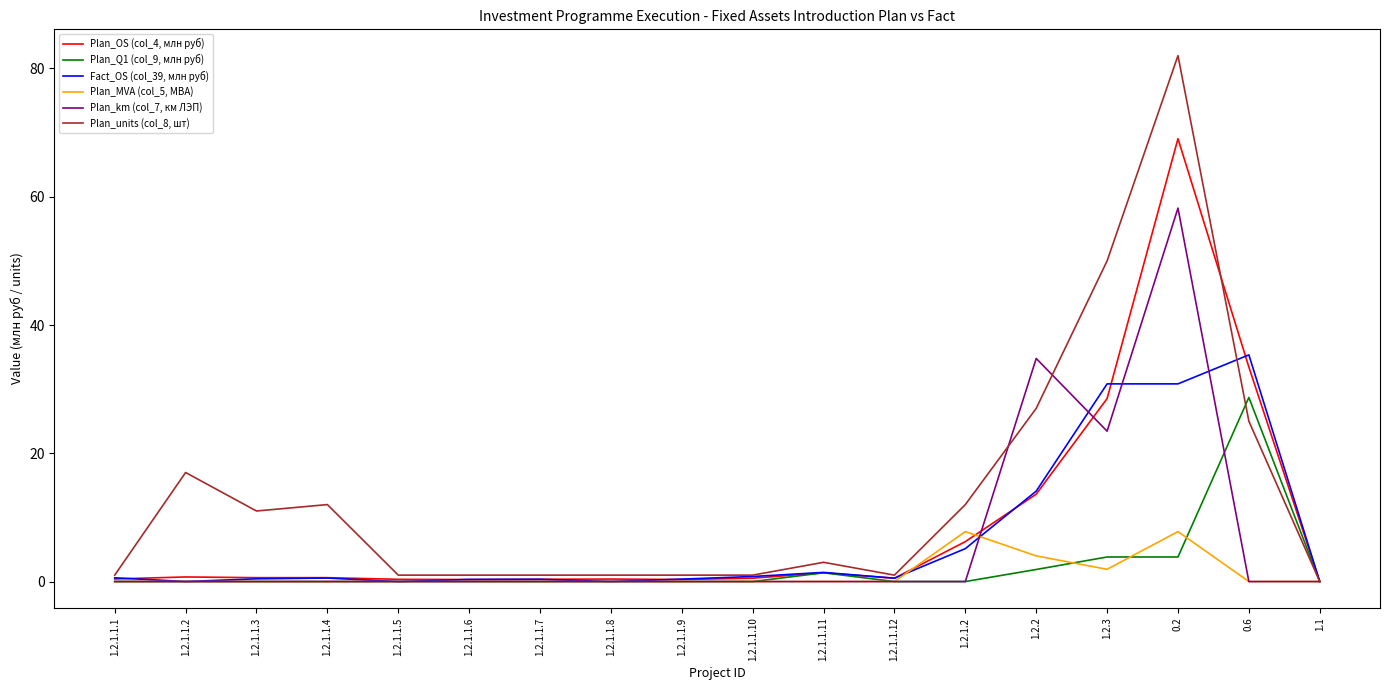

The Fact_OS (col_39, млн руб) series shows 0.4 at 1.2.1.1.3. True or false?

True